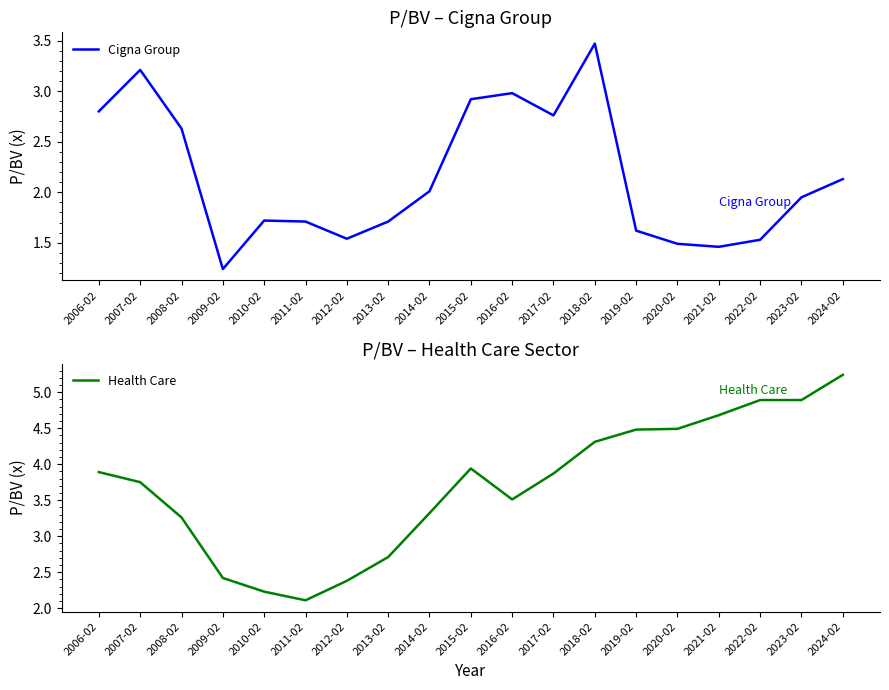

At which category is the sum across all series the highest?

2018-02